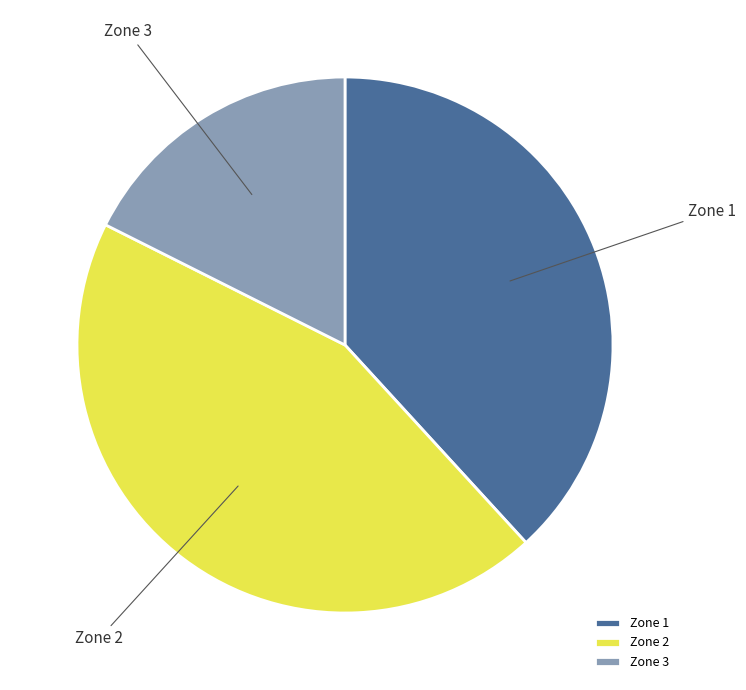

Does Zone 1 represent more than half of the total?

No